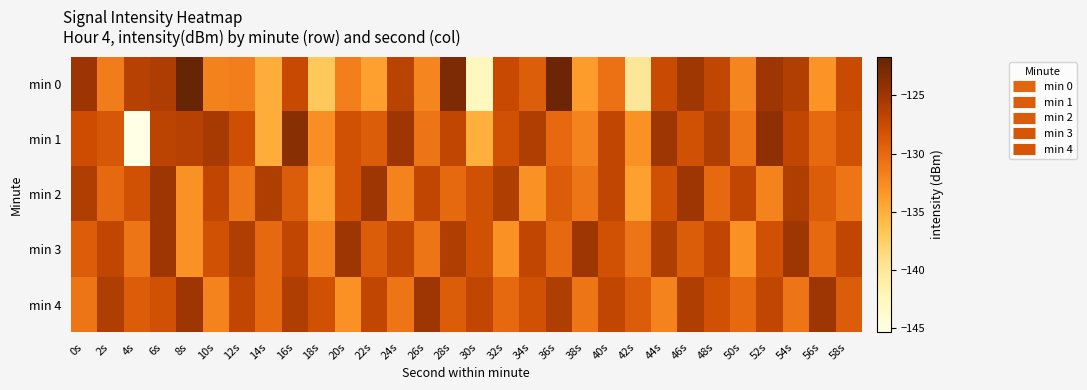

Reading left to right, what are all the values shown in this chart?

min 0: 0s=-124.9	2s=-131.5	4s=-126.4	6s=-125.9	8s=-121.7	10s=-131.7	12s=-131.6	14s=-135.0	16s=-127.3	18s=-136.9	20s=-131.7	22s=-134.0	24s=-126.5	26s=-132.2	28s=-123.0	30s=-142.4	32s=-127.4	34s=-129.1	36s=-122.1	38s=-133.7	40s=-130.6	42s=-139.9	44s=-127.4	46s=-125.0	48s=-127.0	50s=-132.2	52s=-124.9	54s=-126.1	56s=-133.1	58s=-127.4
min 1: 0s=-127.6	2s=-128.5	4s=-145.3	6s=-126.7	8s=-126.4	10s=-125.5	12s=-127.8	14s=-135.0	16s=-123.7	18s=-132.8	20s=-128.0	22s=-129.0	24s=-125.0	26s=-131.0	28s=-127.0	30s=-135.0	32s=-128.0	34s=-126.0	36s=-130.0	38s=-132.0	40s=-127.0	42s=-133.0	44s=-125.0	46s=-128.0	48s=-126.0	50s=-131.0	52s=-124.0	54s=-127.0	56s=-130.0	58s=-128.0
min 2: 0s=-126.0	2s=-130.0	4s=-128.0	6s=-125.0	8s=-133.0	10s=-127.0	12s=-131.0	14s=-126.0	16s=-129.0	18s=-134.0	20s=-128.0	22s=-125.0	24s=-132.0	26s=-127.0	28s=-130.0	30s=-128.0	32s=-126.0	34s=-133.0	36s=-129.0	38s=-131.0	40s=-127.0	42s=-134.0	44s=-128.0	46s=-125.0	48s=-130.0	50s=-127.0	52s=-132.0	54s=-126.0	56s=-129.0	58s=-131.0
min 3: 0s=-129.0	2s=-127.0	4s=-131.0	6s=-125.0	8s=-133.0	10s=-128.0	12s=-126.0	14s=-130.0	16s=-127.0	18s=-132.0	20s=-125.0	22s=-129.0	24s=-127.0	26s=-131.0	28s=-126.0	30s=-128.0	32s=-133.0	34s=-127.0	36s=-130.0	38s=-125.0	40s=-128.0	42s=-131.0	44s=-126.0	46s=-129.0	48s=-127.0	50s=-133.0	52s=-128.0	54s=-125.0	56s=-130.0	58s=-127.0
min 4: 0s=-131.0	2s=-126.0	4s=-129.0	6s=-128.0	8s=-125.0	10s=-132.0	12s=-127.0	14s=-130.0	16s=-126.0	18s=-128.0	20s=-133.0	22s=-127.0	24s=-131.0	26s=-125.0	28s=-129.0	30s=-127.0	32s=-130.0	34s=-128.0	36s=-126.0	38s=-131.0	40s=-127.0	42s=-129.0	44s=-132.0	46s=-126.0	48s=-128.0	50s=-130.0	52s=-127.0	54s=-131.0	56s=-125.0	58s=-129.0